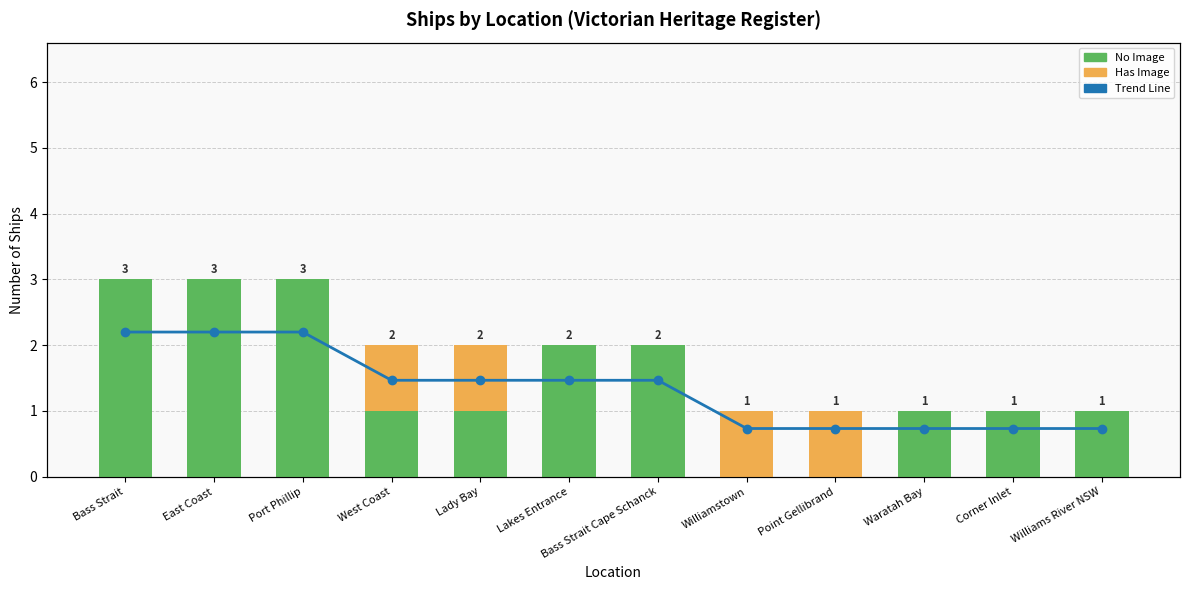

Rank the categories by Line (80% count) value from lowest to highest.

Williamstown, Point Gellibrand, Waratah Bay, Corner Inlet, Williams River NSW, West Coast, Lady Bay, Lakes Entrance, Bass Strait Cape Schanck, Bass Strait, East Coast, Port Phillip